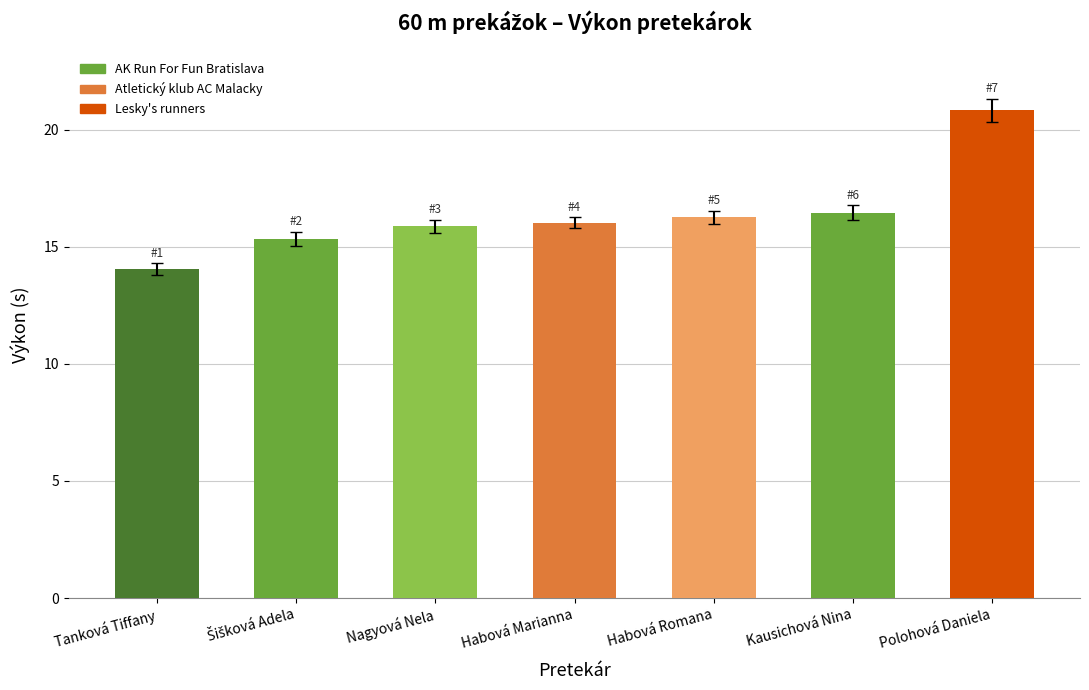

What is the label of the 1st bar from the right?

Polohová Daniela